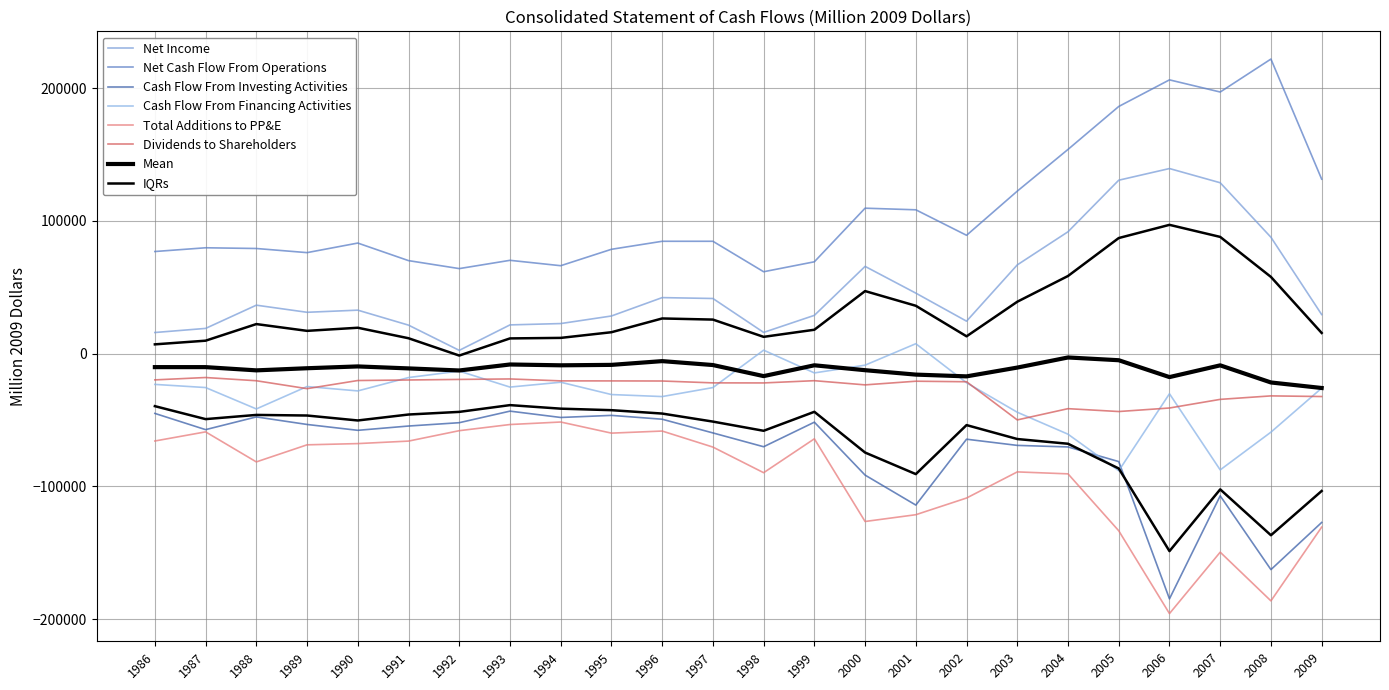

Count the number of data series in this chart.

6